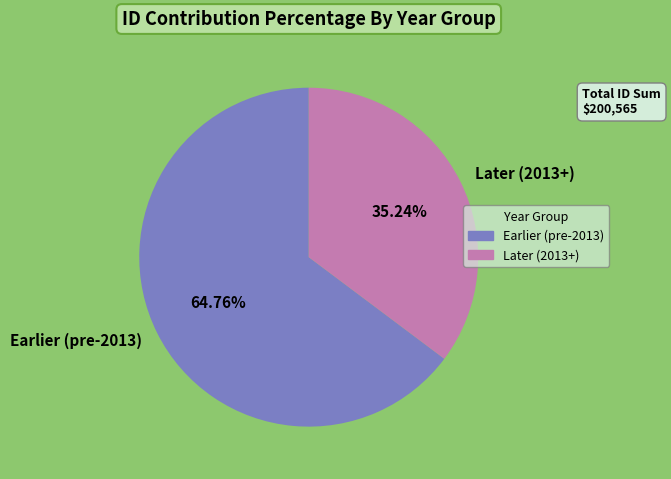

Is there a majority slice in this chart?

Yes